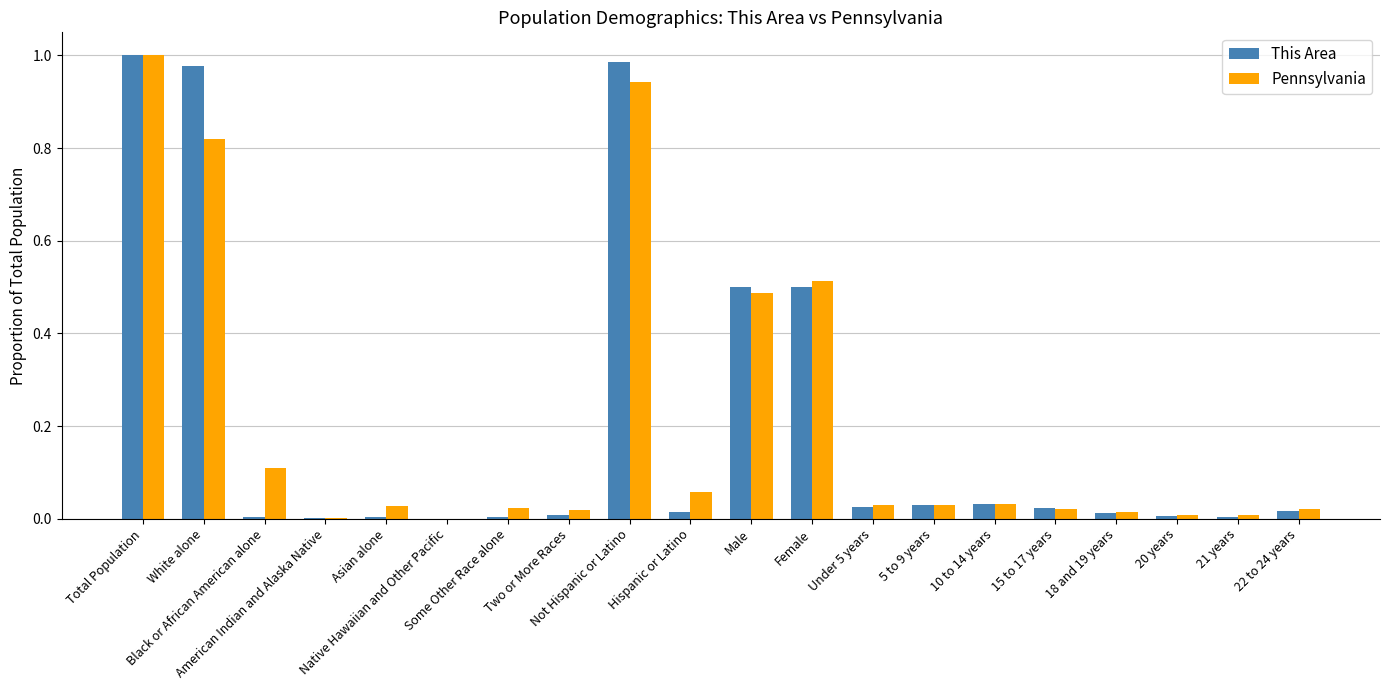

What is the sum of all Pennsylvania values?

4.2